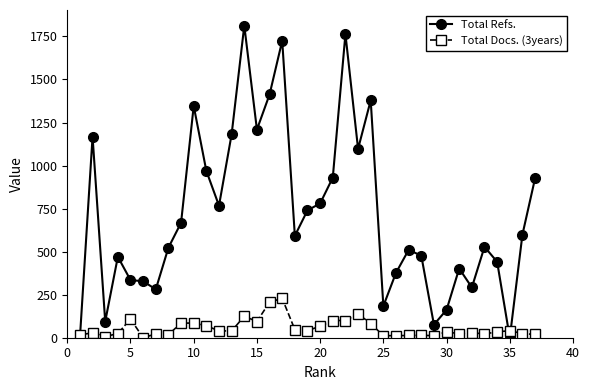

Which series has the largest total across all categories?

Total Refs.